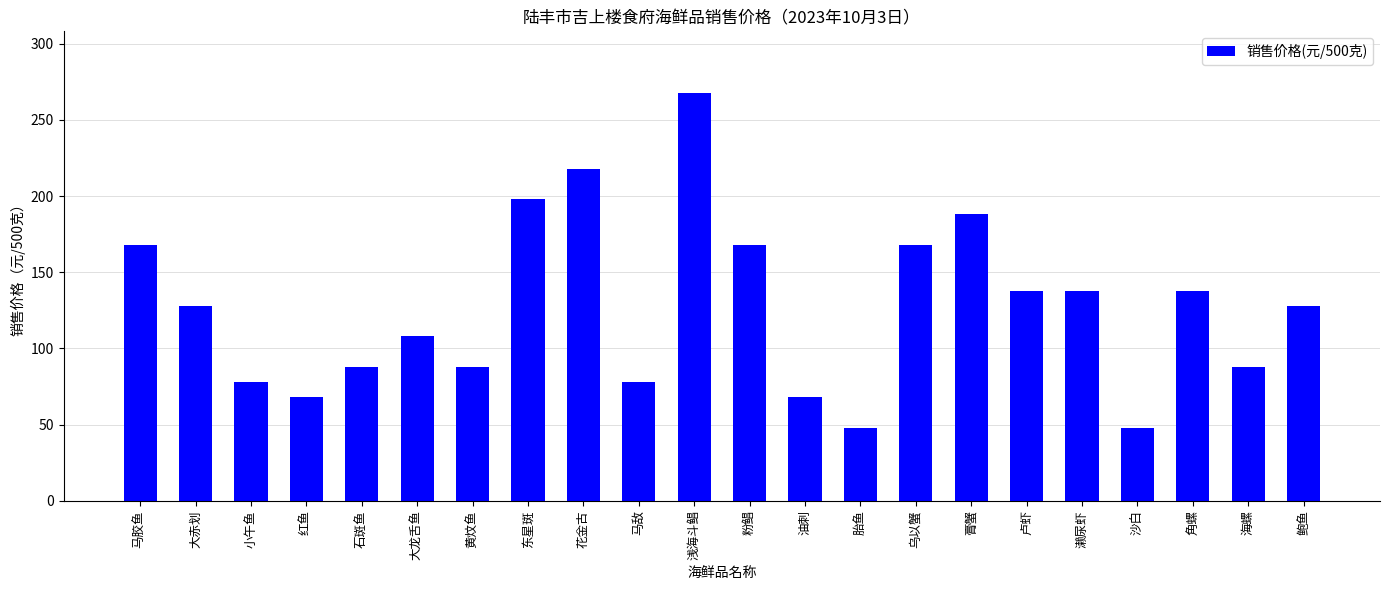

What is the sum of all values?

2806